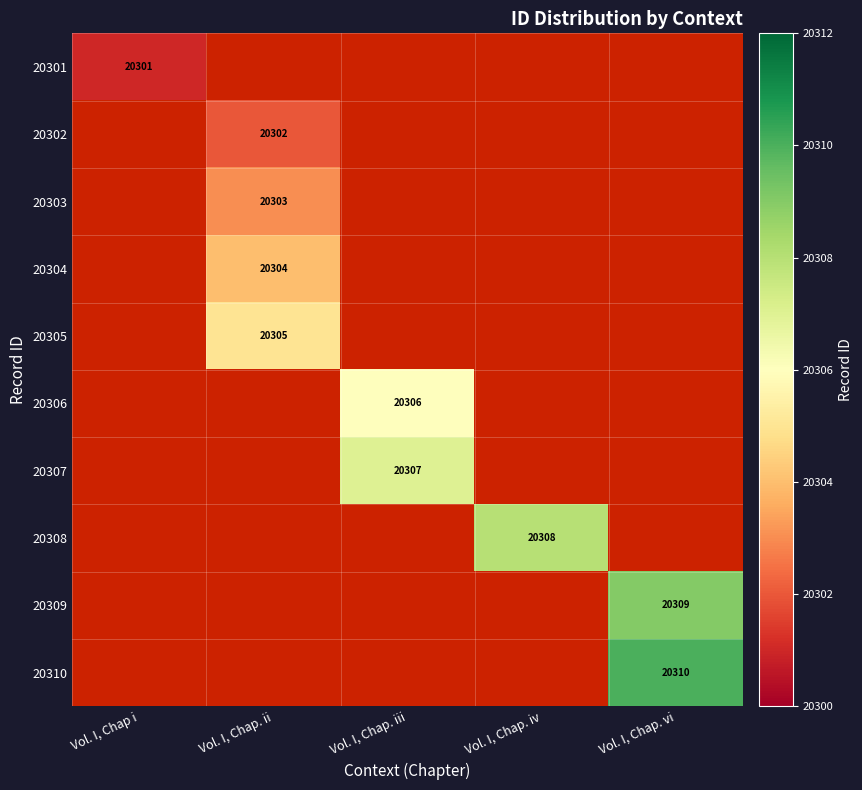

Is it true that 20306 equals 26778 at Vol. I, Chap. iii?

False